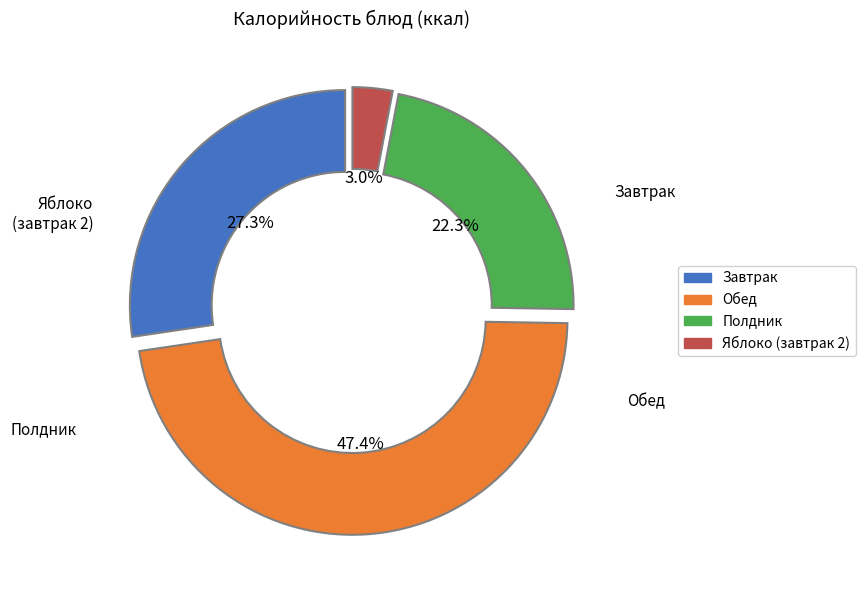

Is there any slice that represents more than half of the pie?

No